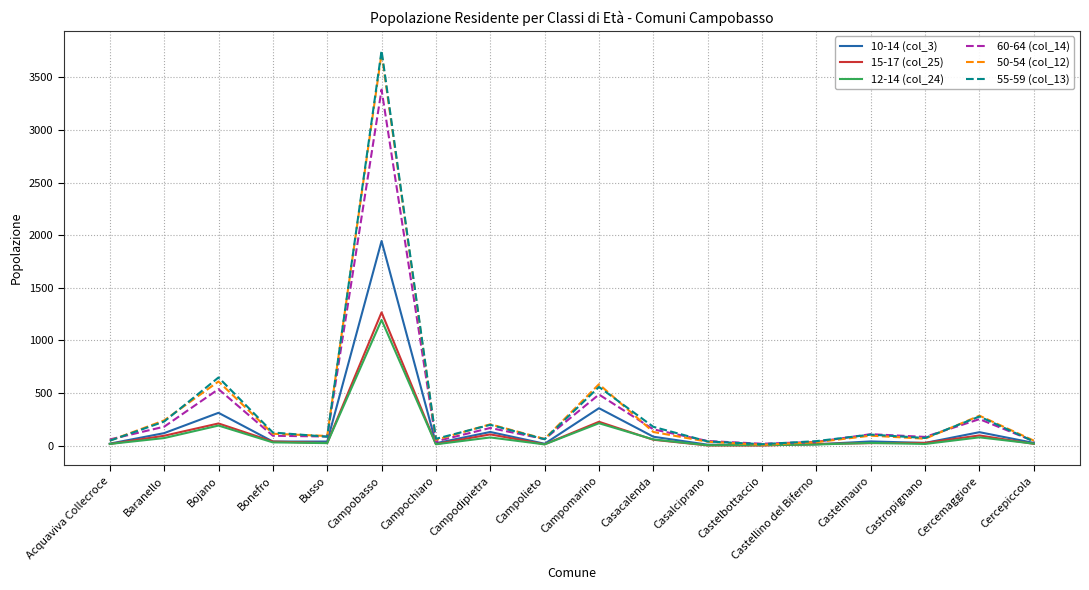

Which series has the largest range (max minus min)?

55-59 (col_13)